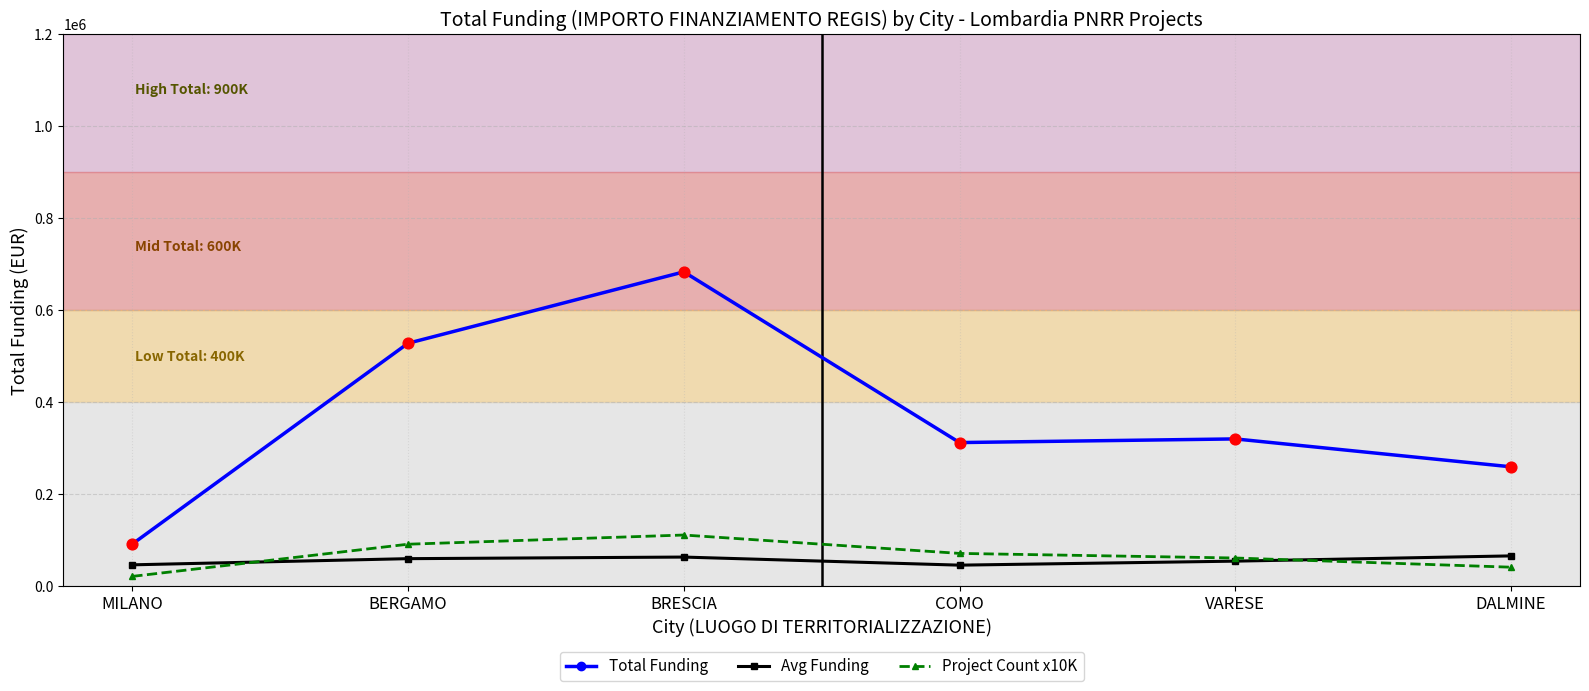

What is the difference between the highest and lowest values at COMO?

266688.8